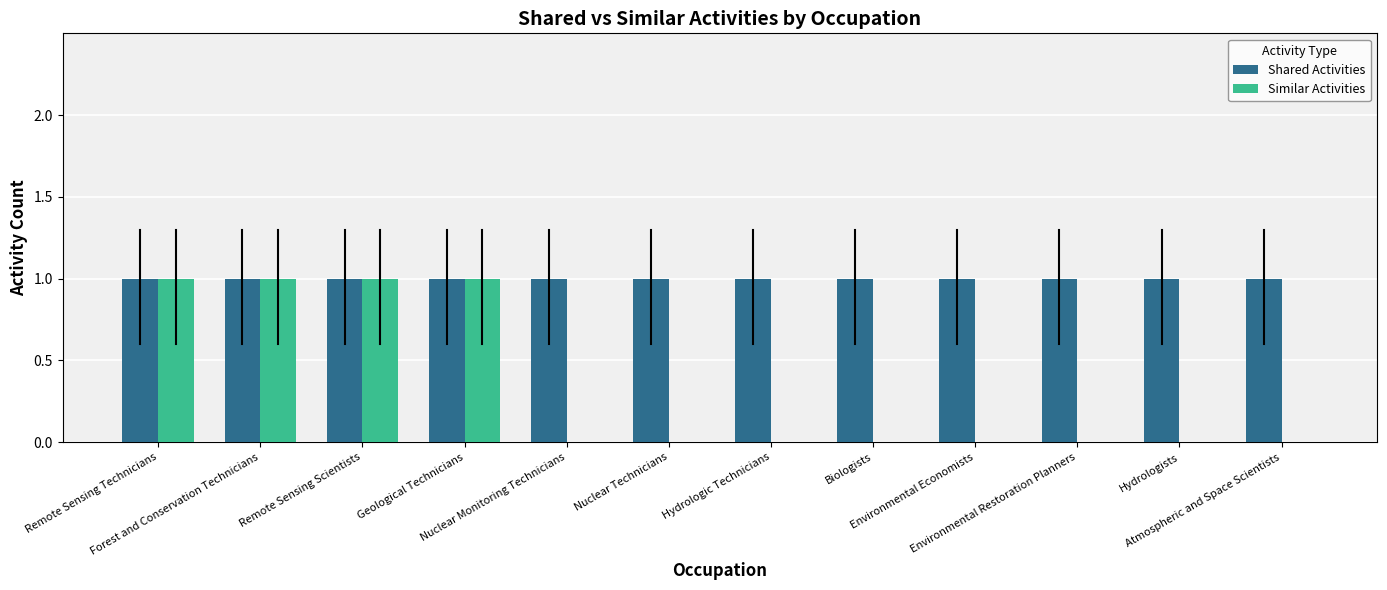

What is the sum of all Shared Activities values?

12